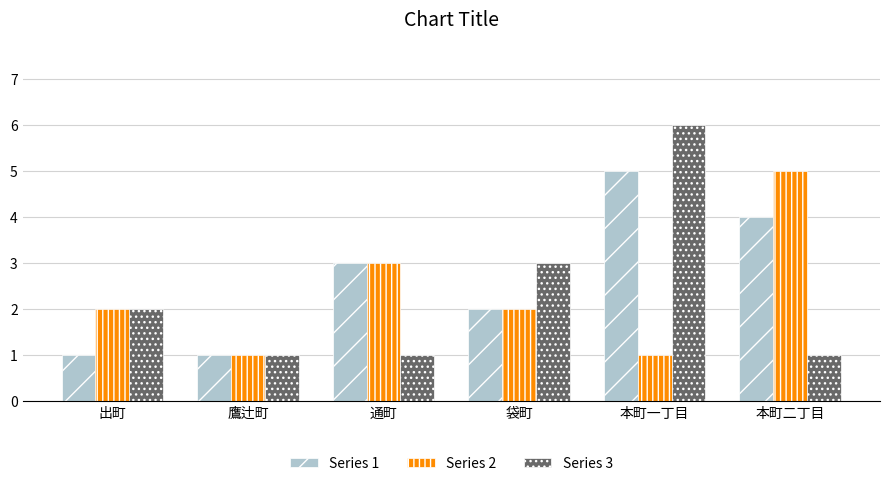

What are all the series names shown in the legend?

Series 1, Series 2, Series 3